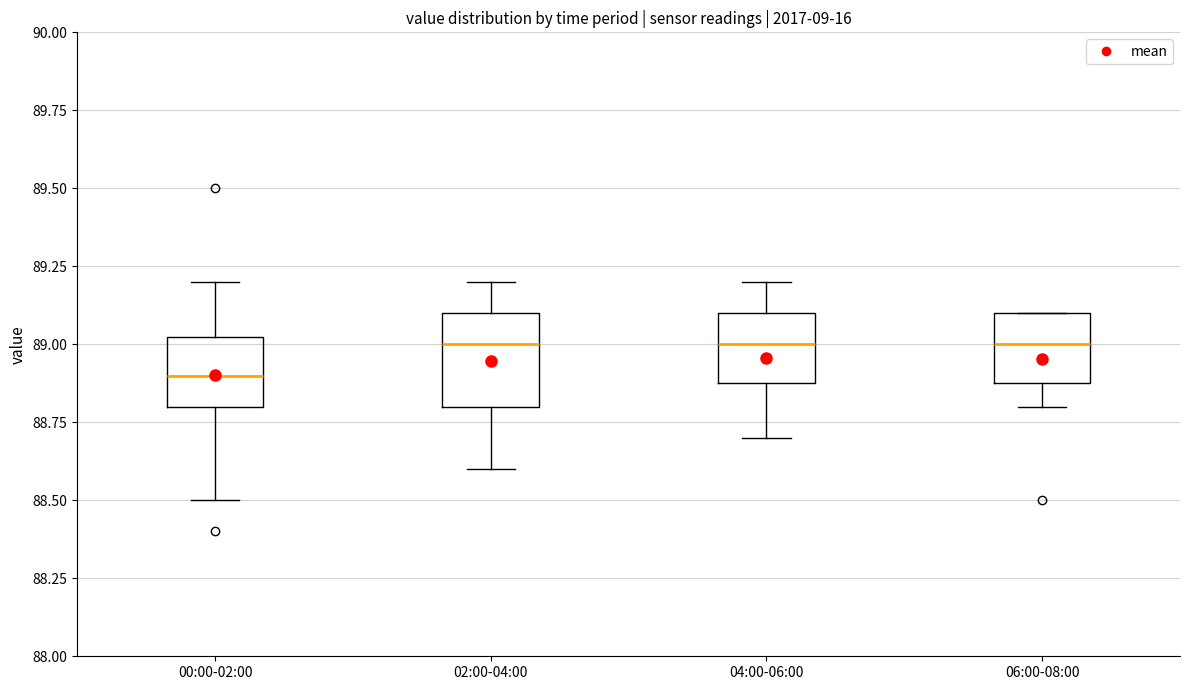

Which box is the tallest, from its lower edge to its upper edge?

02:00-04:00